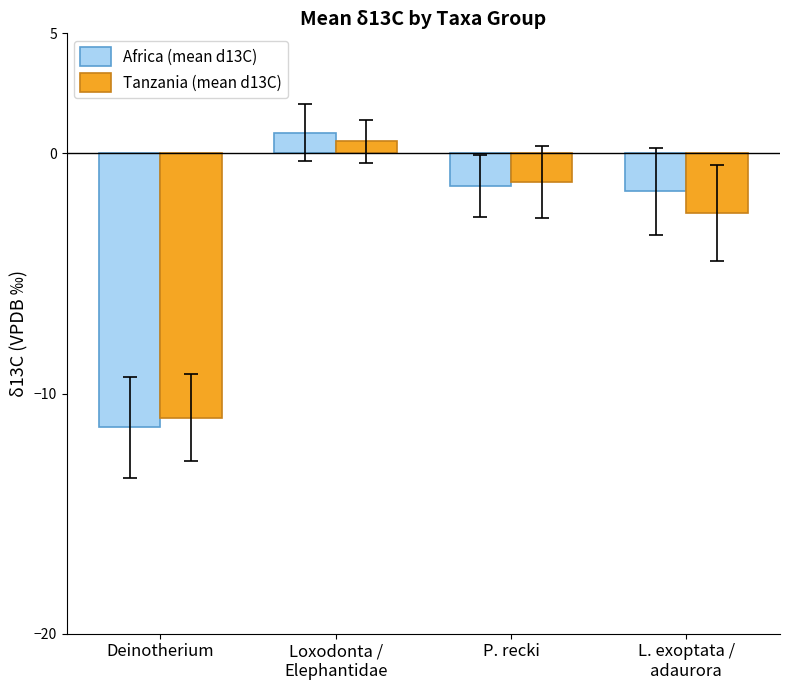

Where does the Tanzania (mean d13C) series first go above -1?

Loxodonta /
Elephantidae